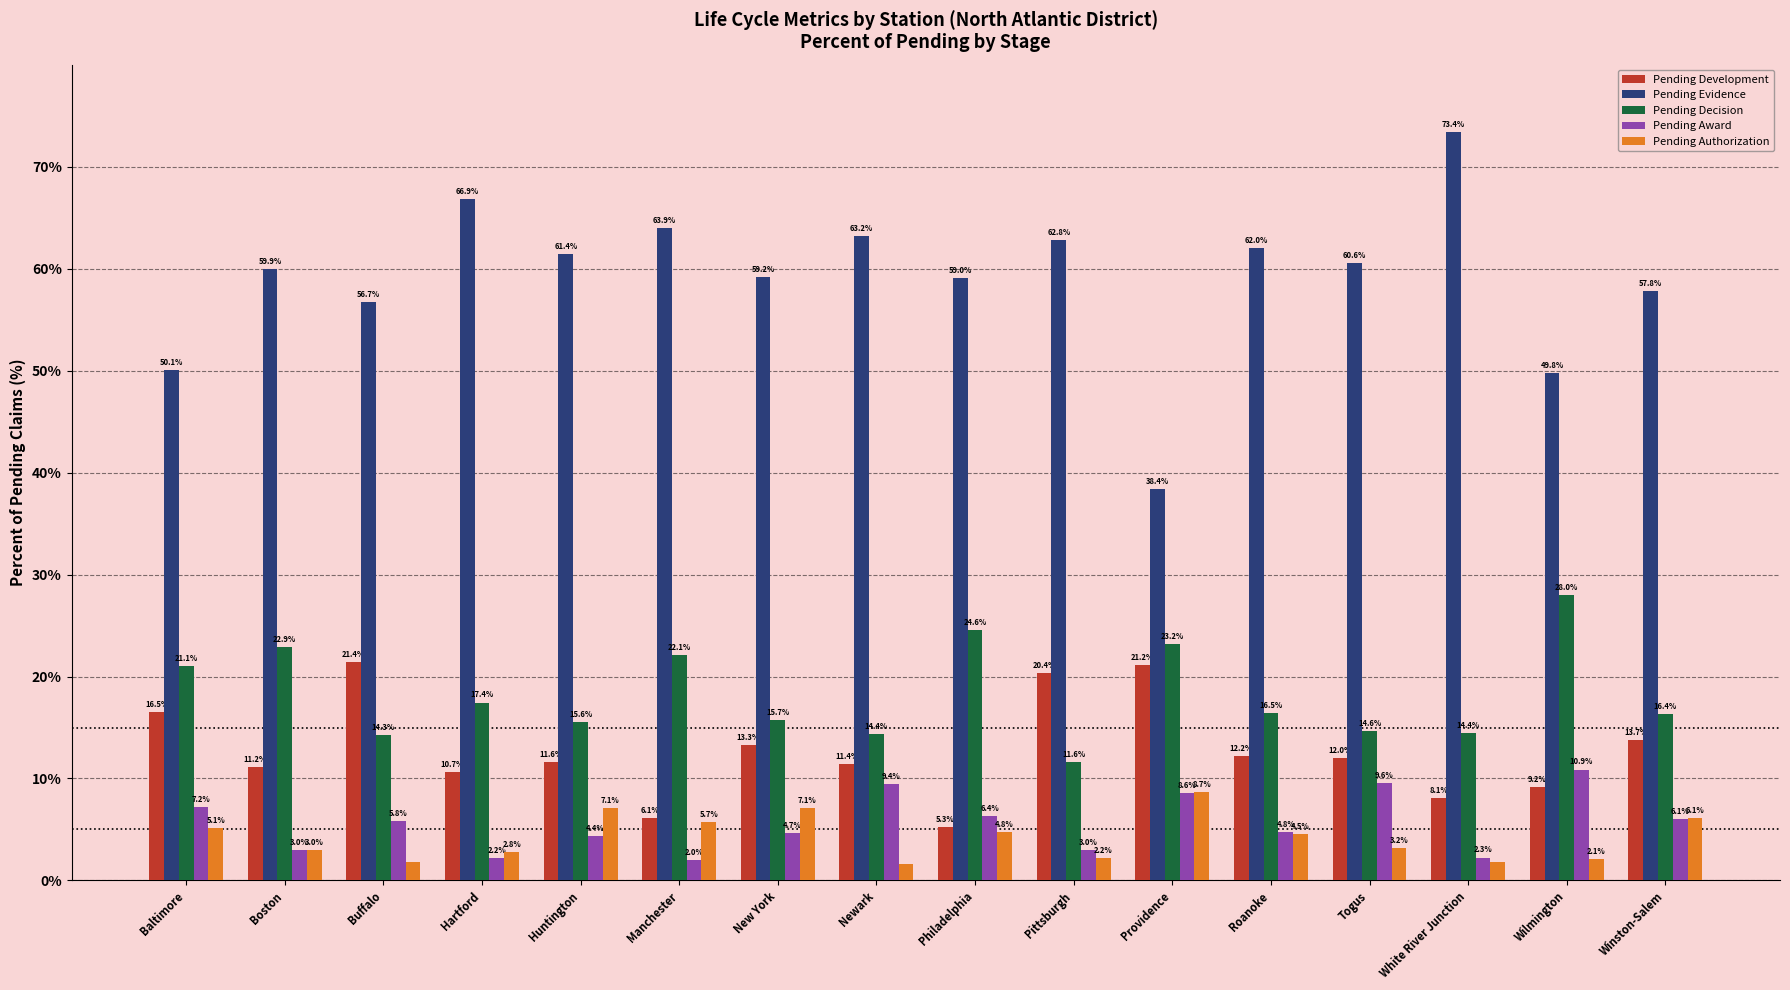

Is the value of Pending Award at Togus greater than the value of Pending Development at Huntington?

No